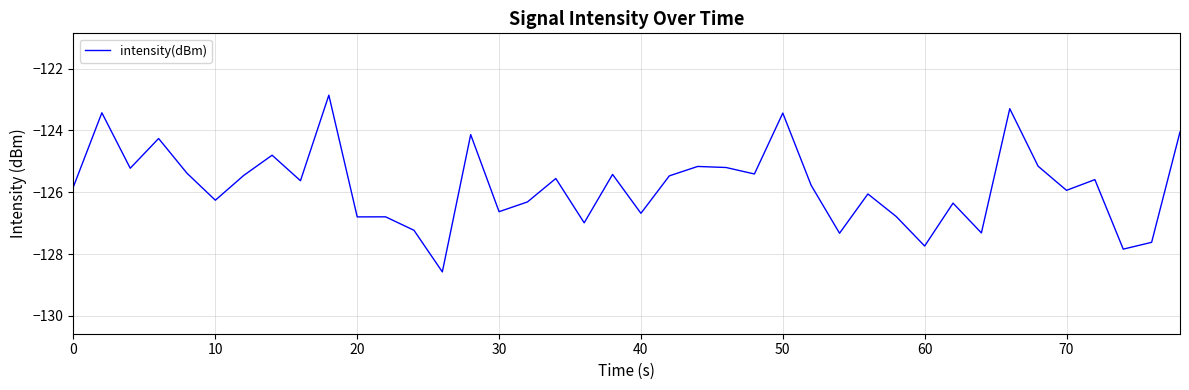

What is the minimum value shown in the chart?

-128.6